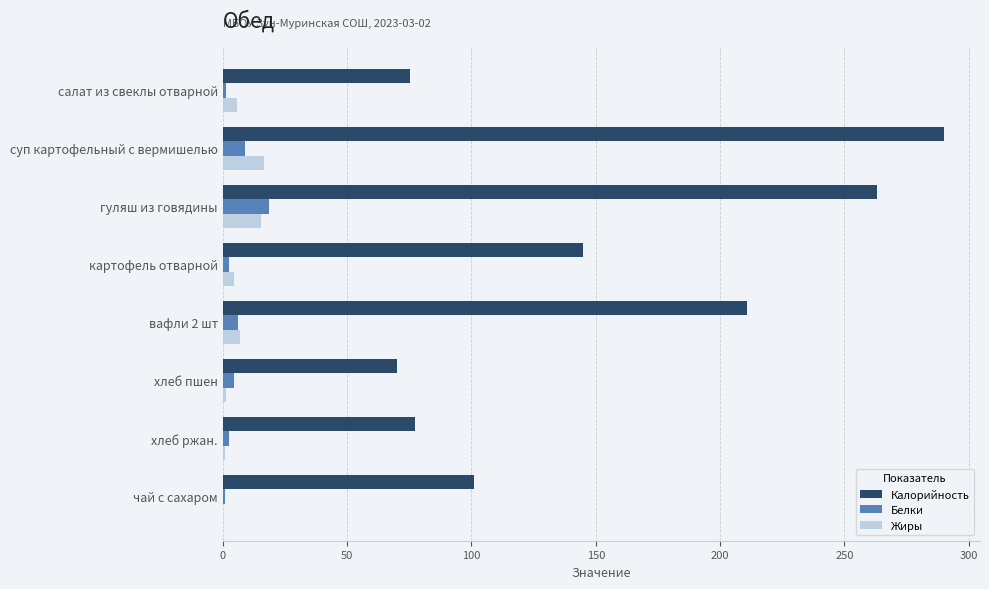

What is the greatest value displayed?

290.0